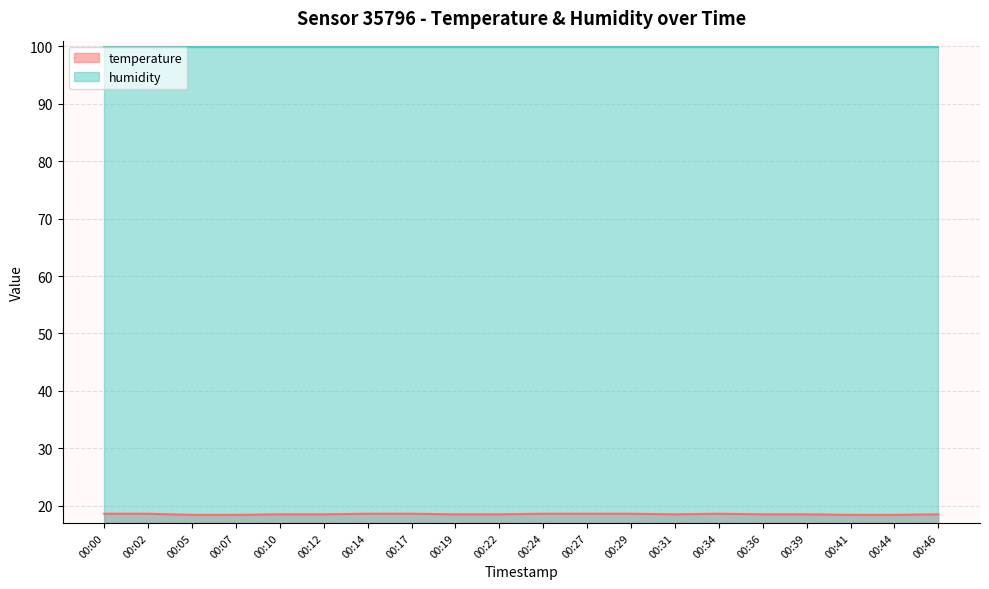

List the labels in order of value, smallest first.

00:05, 00:07, 00:41, 00:44, 00:10, 00:12, 00:19, 00:22, 00:31, 00:36, 00:39, 00:46, 00:00, 00:02, 00:14, 00:17, 00:24, 00:27, 00:29, 00:34